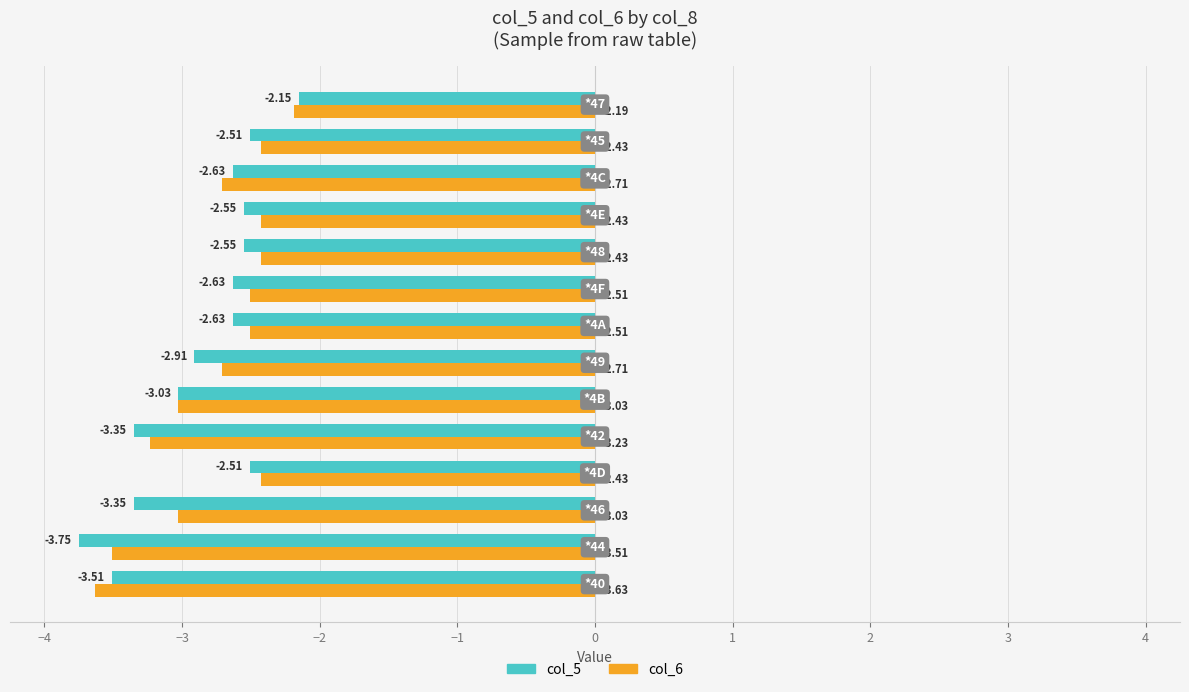

What is the average value of the col_5 series?

-2.9